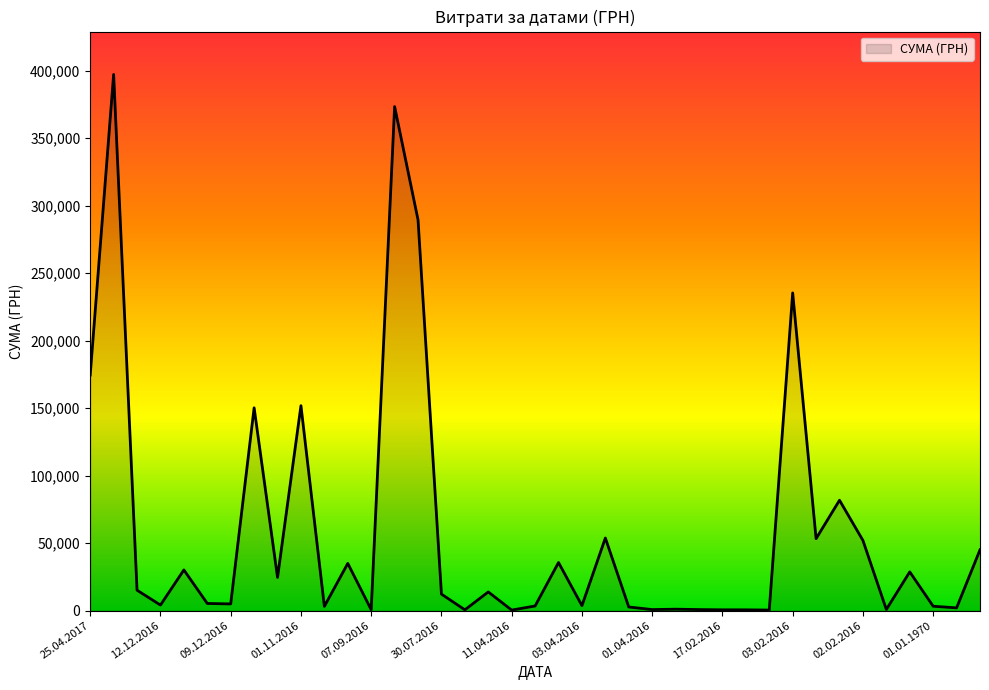

What is the greatest value displayed?

397314.8